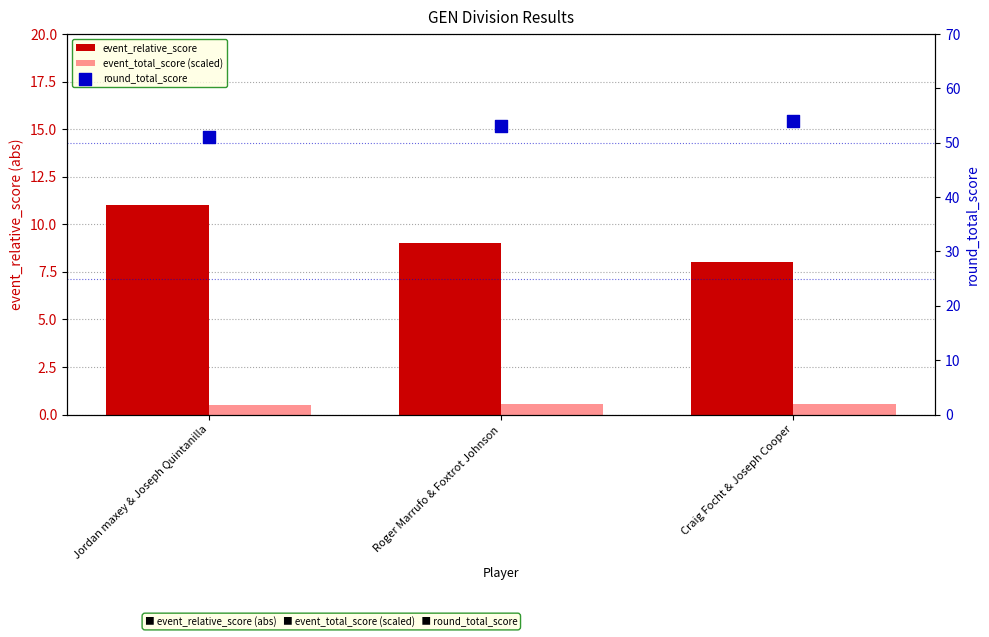

Is the value of event_total_score (scaled) at Jordan maxey & Joseph Quintanilla greater than the value of event_relative_score at Craig Focht & Joseph Cooper?

No